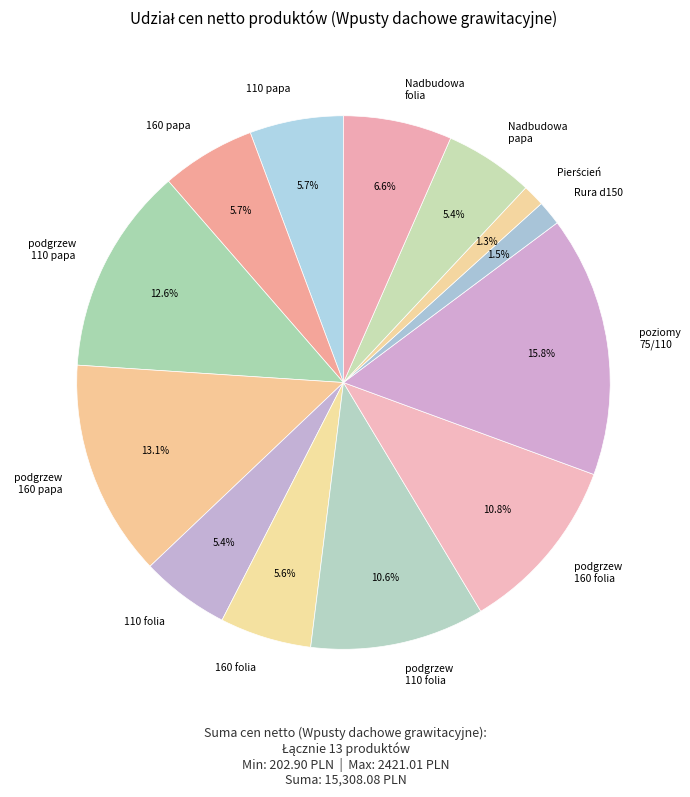

What is the ratio of the value at poziomy 75/110 to the value at Nadbudowa folia?

2.4